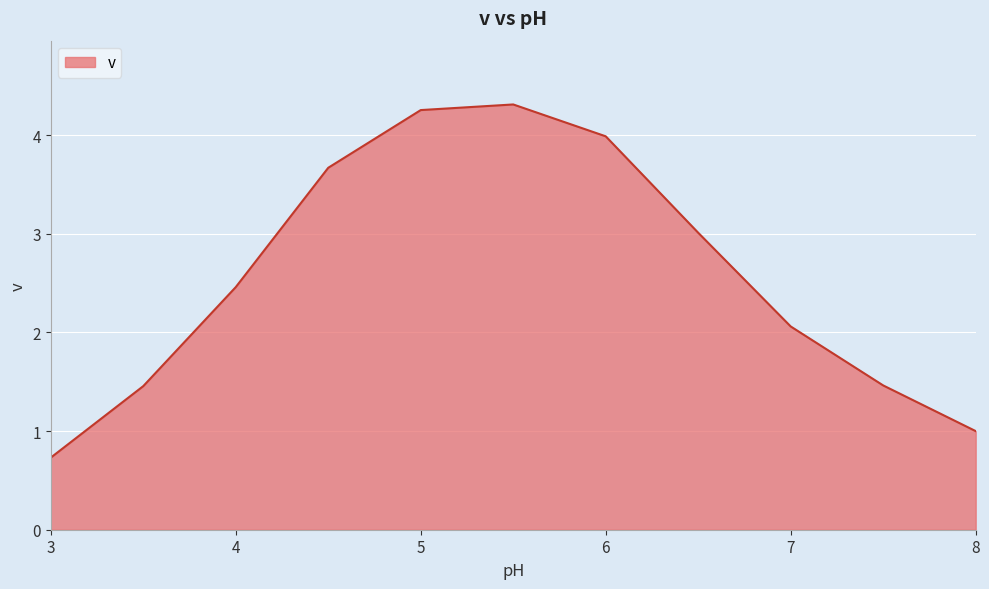

What is the difference between the maximum and minimum values?

3.6